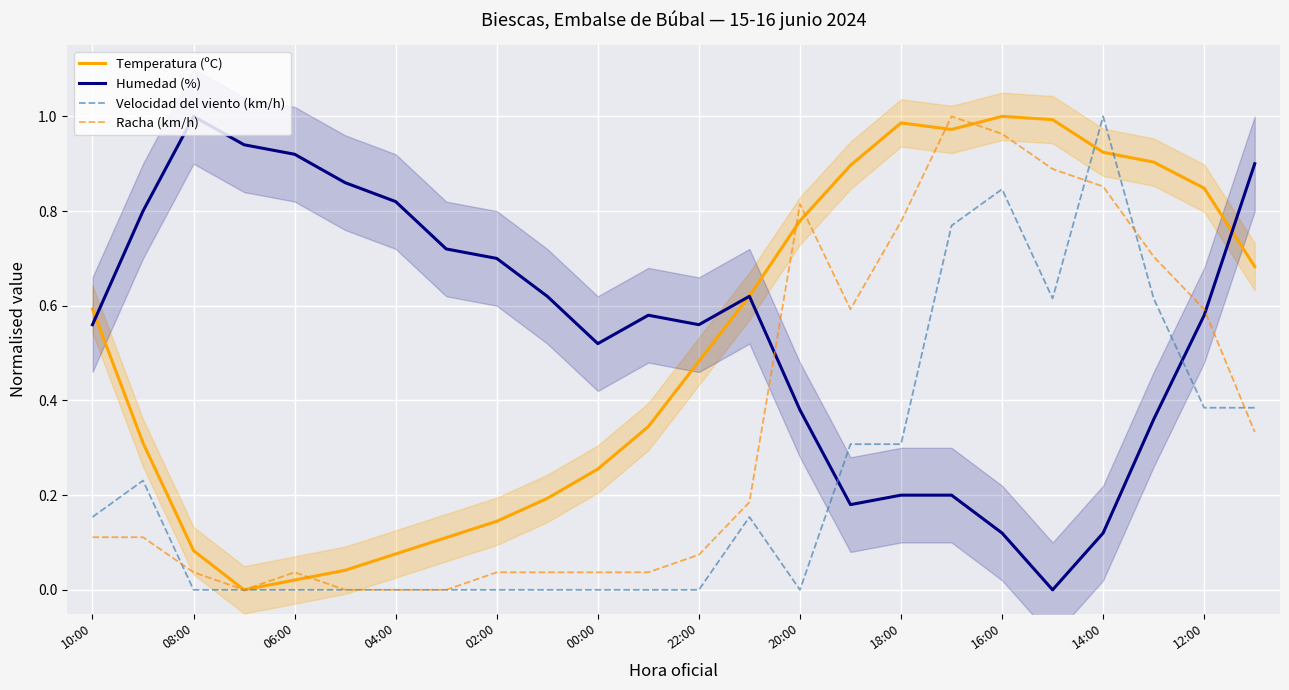

After their last crossing, which series has the higher values: Velocidad del viento (km/h) or Humedad (%)?

Humedad (%)